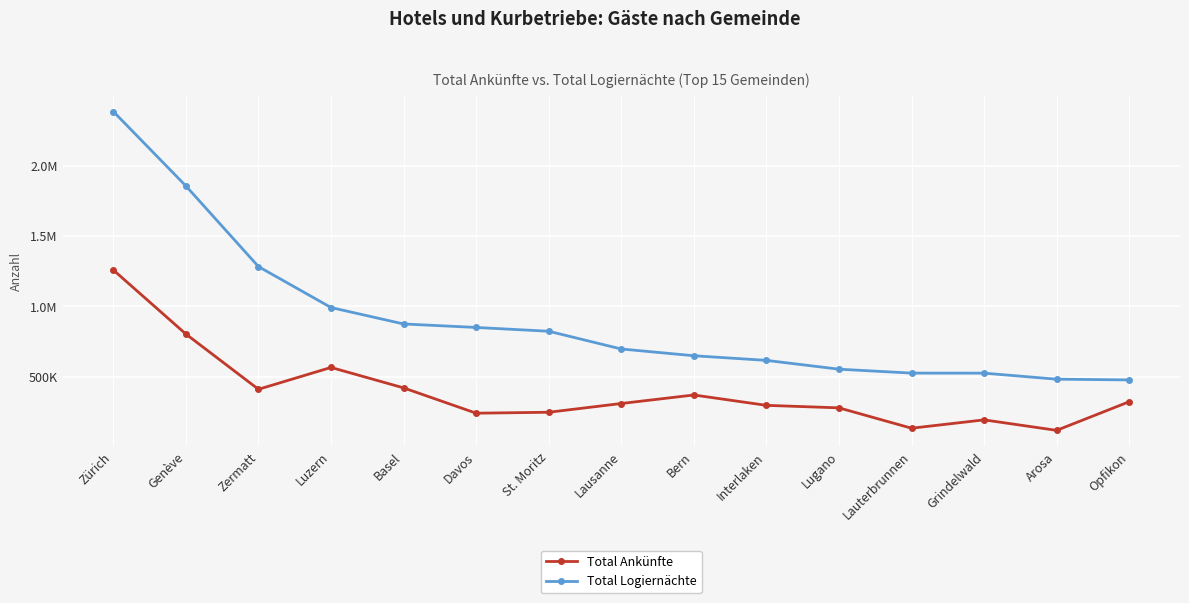

What are all the series names shown in the legend?

Total Ankünfte, Total Logiernächte